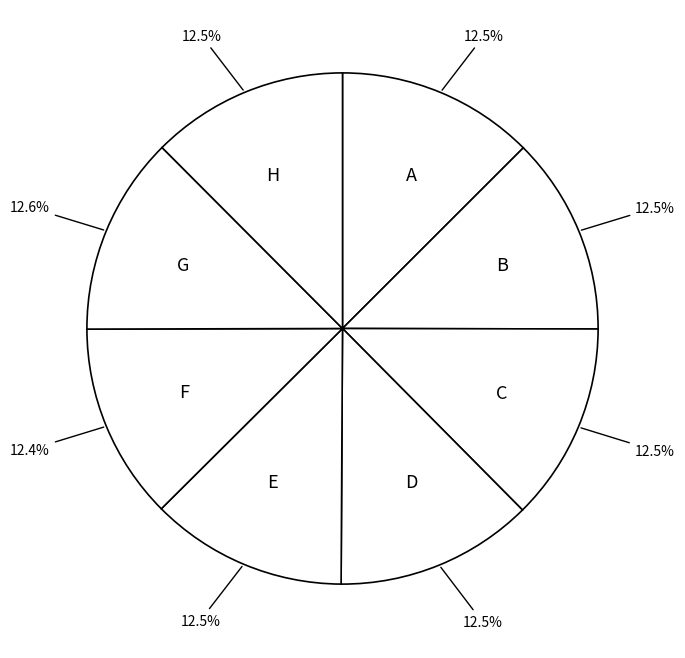

How many slices are in this pie chart?

8